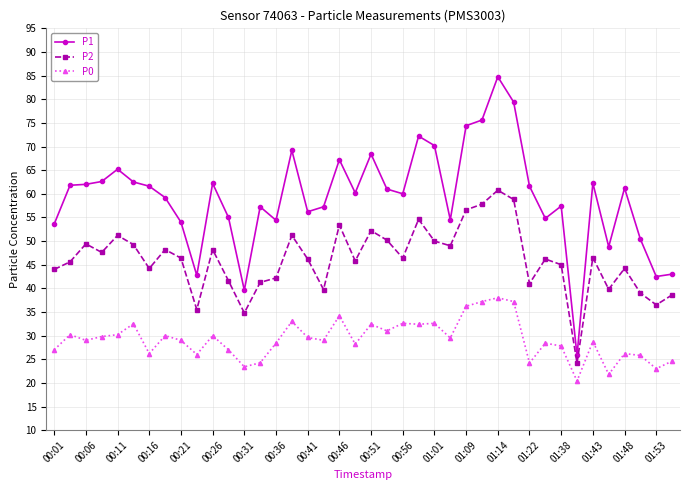

What is the maximum value shown in the chart?

84.8